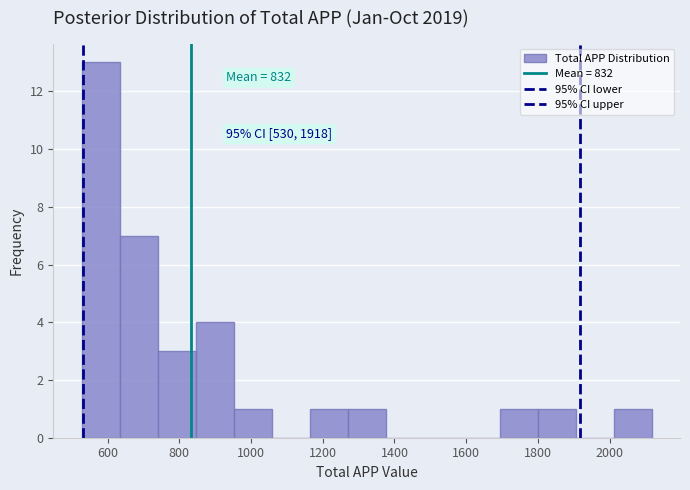

Which range on the x-axis has the tallest bar?

520 to 640